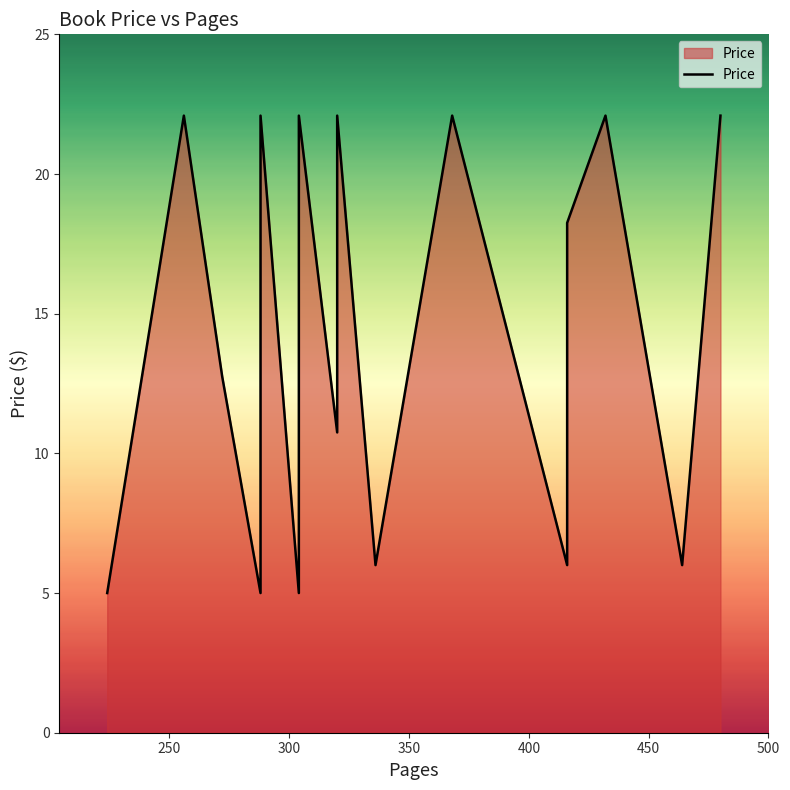

How many values are below 14?

10